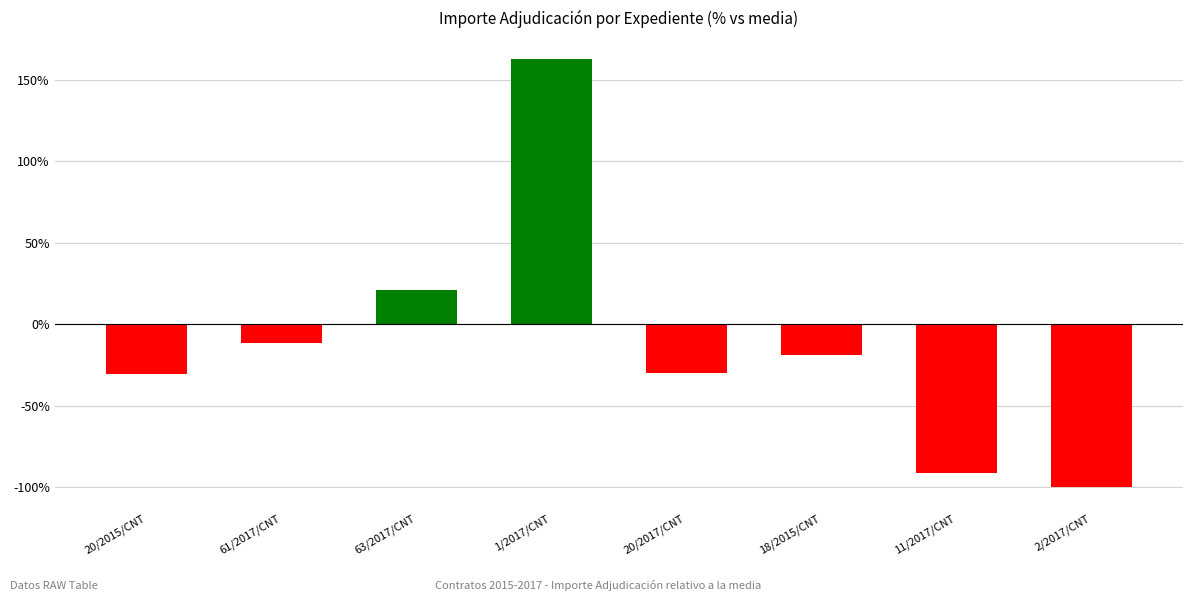

What is the difference between the values at 20/2015/CNT and 2/2017/CNT?

69.1